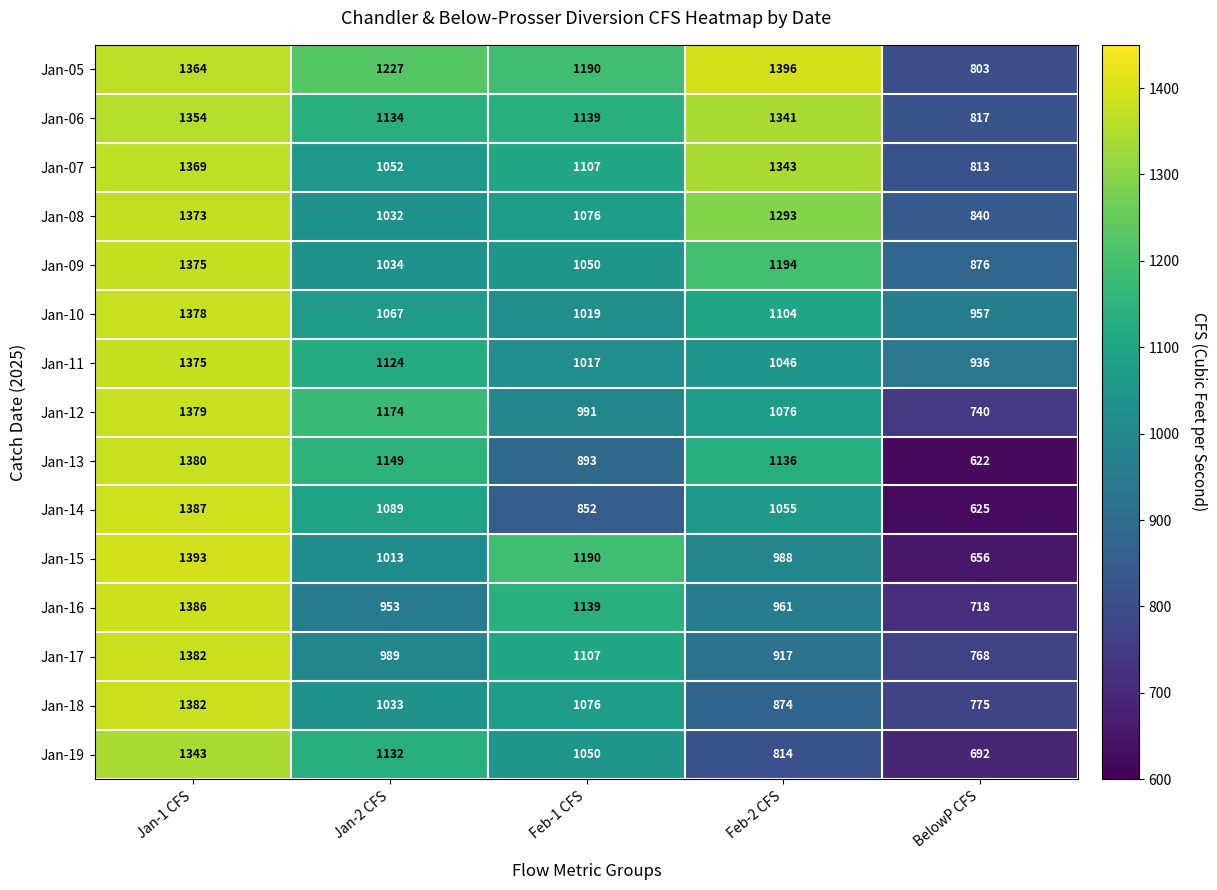

How many series are shown in this chart?

15